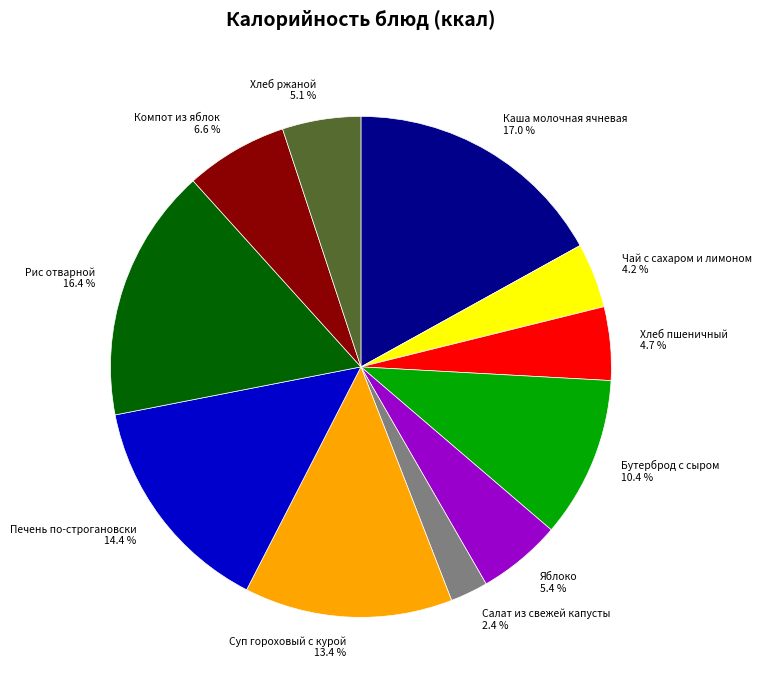

Is there a majority slice in this chart?

No